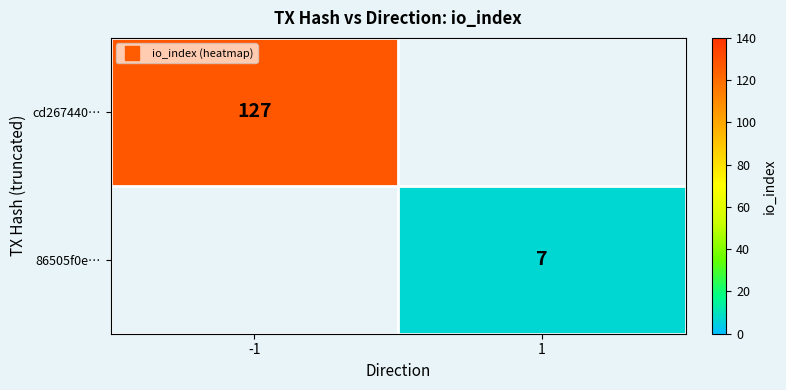

Read the cd267440… value at -1.

127.0